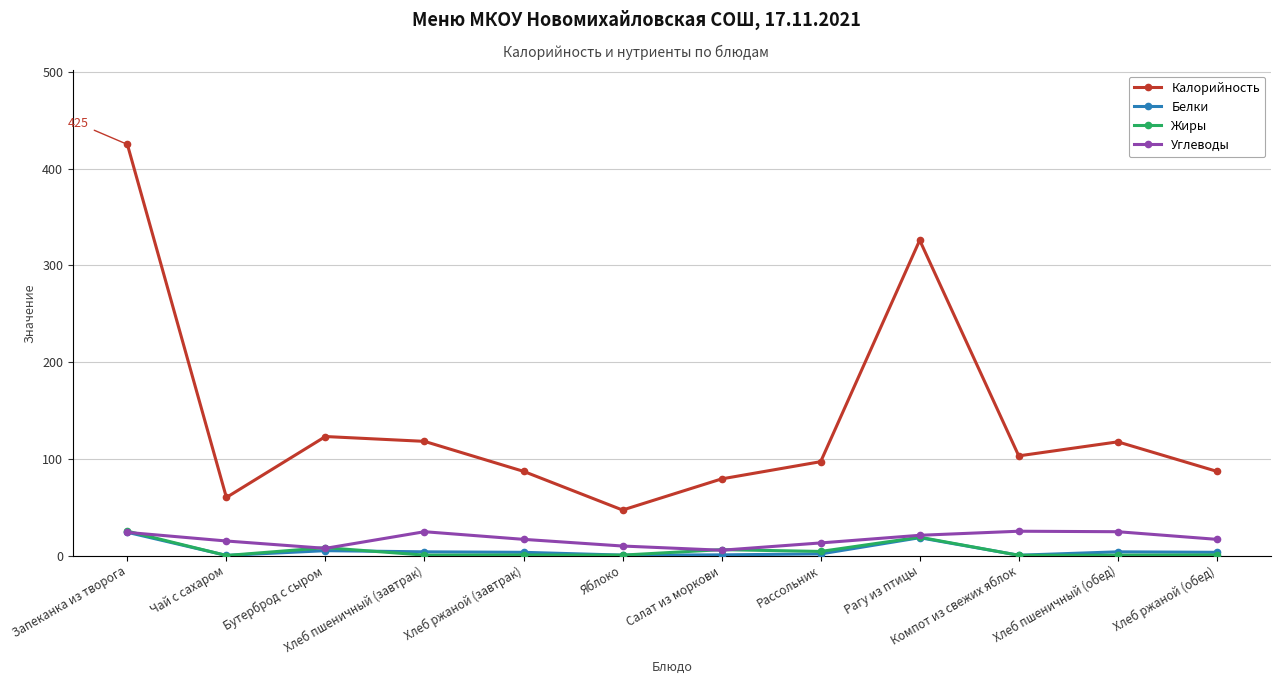

True or false: Калорийность and Углеводы intersect in this chart.

False